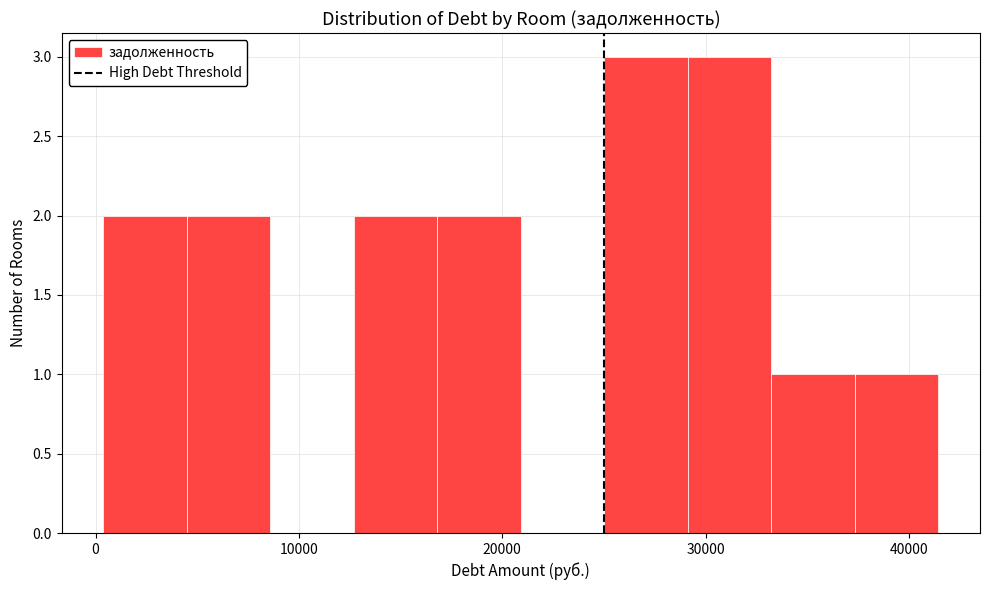

Reading left to right, list every bar in this chart as the range it spans on the x-axis followed by its height. Neither the bar edges nor the heights are printed on the chart, so give them approximately, as read against the axes.

0 to 4000: 2
4000 to 9000: 2
9000 to 13000: 0
13000 to 17000: 2
17000 to 21000: 2
21000 to 25000: 0
25000 to 29000: 3
29000 to 33000: 3
33000 to 37000: 1
37000 to 41000: 1